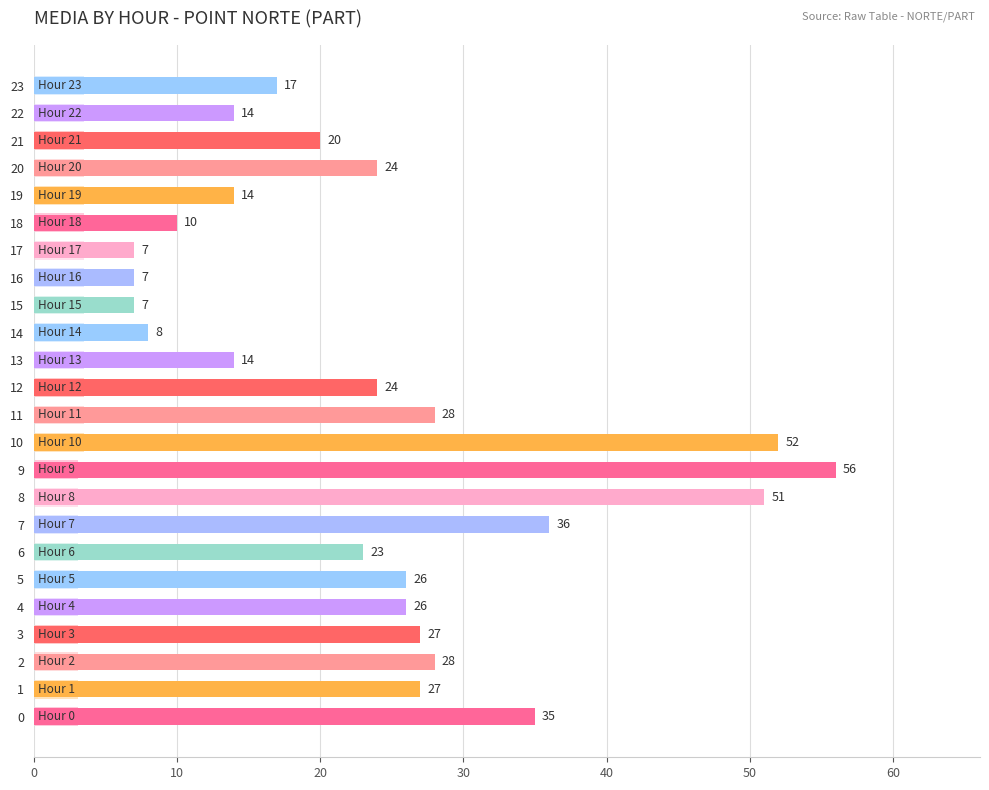

Are the bars horizontal?

Yes